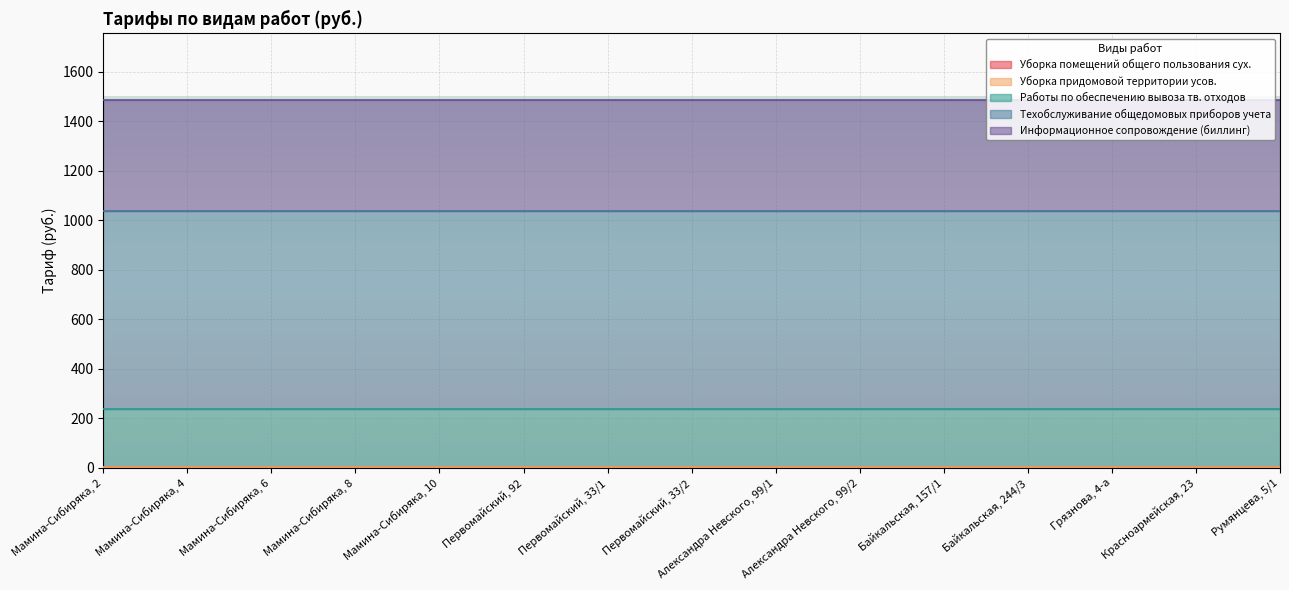

Where is Информационное сопровождение (биллинг) nearest to the value 450?

Мамина-Сибиряка, 2